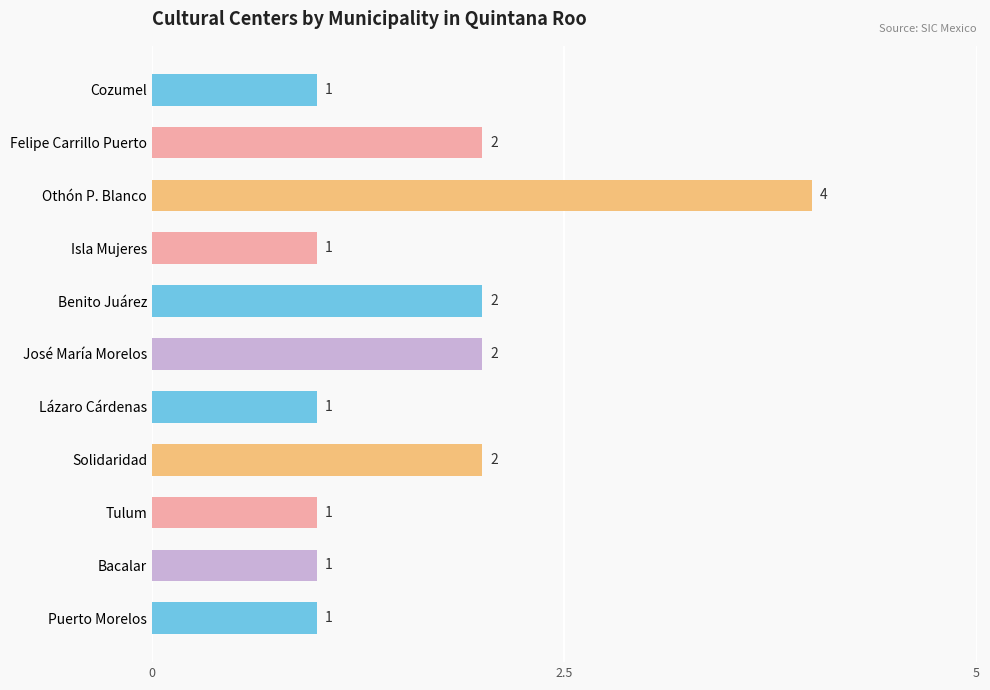

At which category does the chart reach its peak across all series?

Othón P. Blanco